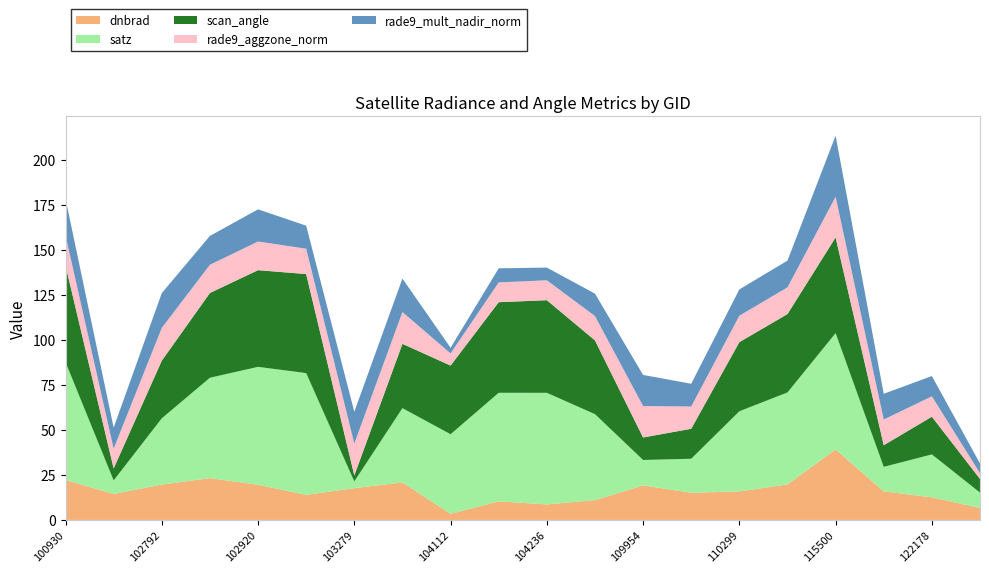

Reading left to right, list all the values displayed in this chart.

dnbrad: 22.2	14.4	19.6	23.2	19.5	13.9	17.7	20.8	3.4	10.3	8.6	11.0	19.2	15.1	15.8	19.7	39.1	15.9	12.6	6.7
satz: 65.4	7.5	36.8	55.7	65.4	67.6	3.7	41.2	44.2	60.3	61.9	47.7	14.1	18.9	44.5	51.0	64.6	13.6	23.8	8.5
scan_angle: 53.6	6.7	32.0	47.0	53.6	54.9	3.3	35.7	38.1	50.3	51.4	40.9	12.5	16.6	38.4	43.5	53.1	12.0	20.9	7.6
rade9_aggzone_norm: 16.8	11.0	18.2	15.7	15.9	14.1	17.7	17.6	6.7	11.0	11.0	13.5	17.5	12.3	14.7	14.8	22.6	14.2	11.3	3.2
rade9_mult_nadir_norm: 20.2	11.7	19.3	16.0	17.8	12.8	17.7	18.6	3.1	7.8	7.0	12.4	17.2	12.6	14.6	14.8	33.9	14.3	11.2	5.4